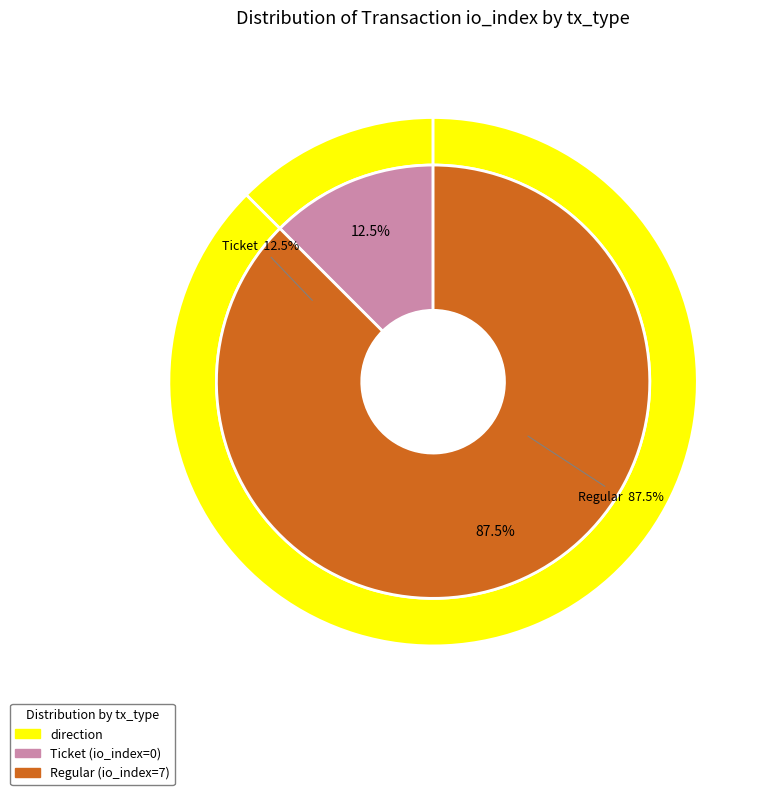

Which slice is the smallest?

Ticket